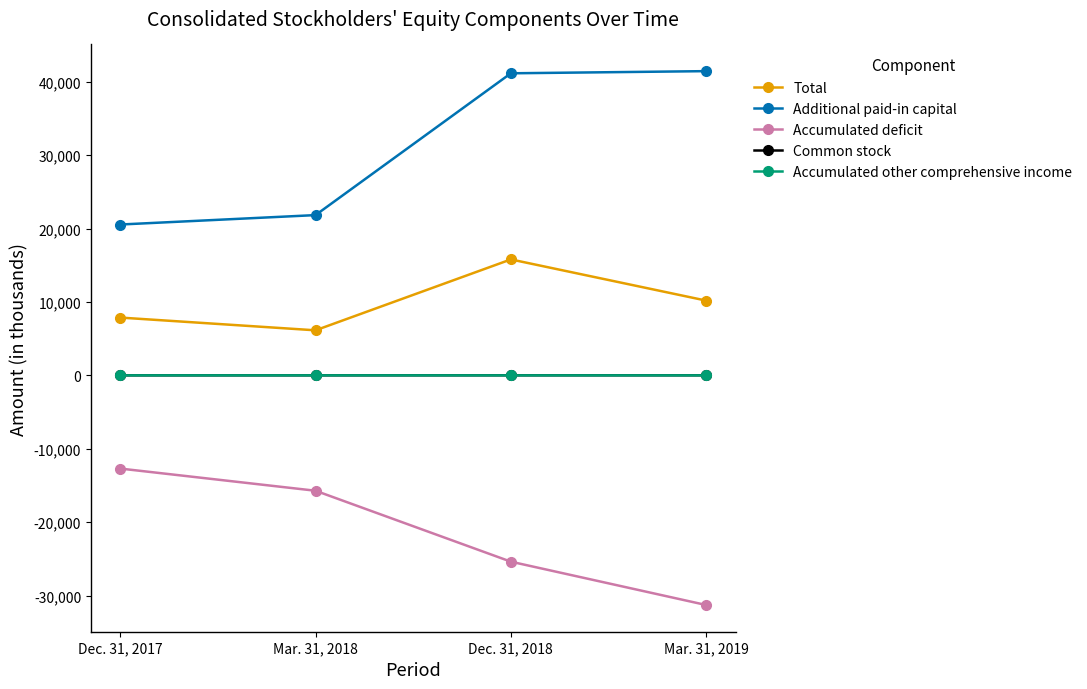

What position from the left is Dec. 31, 2018?

3